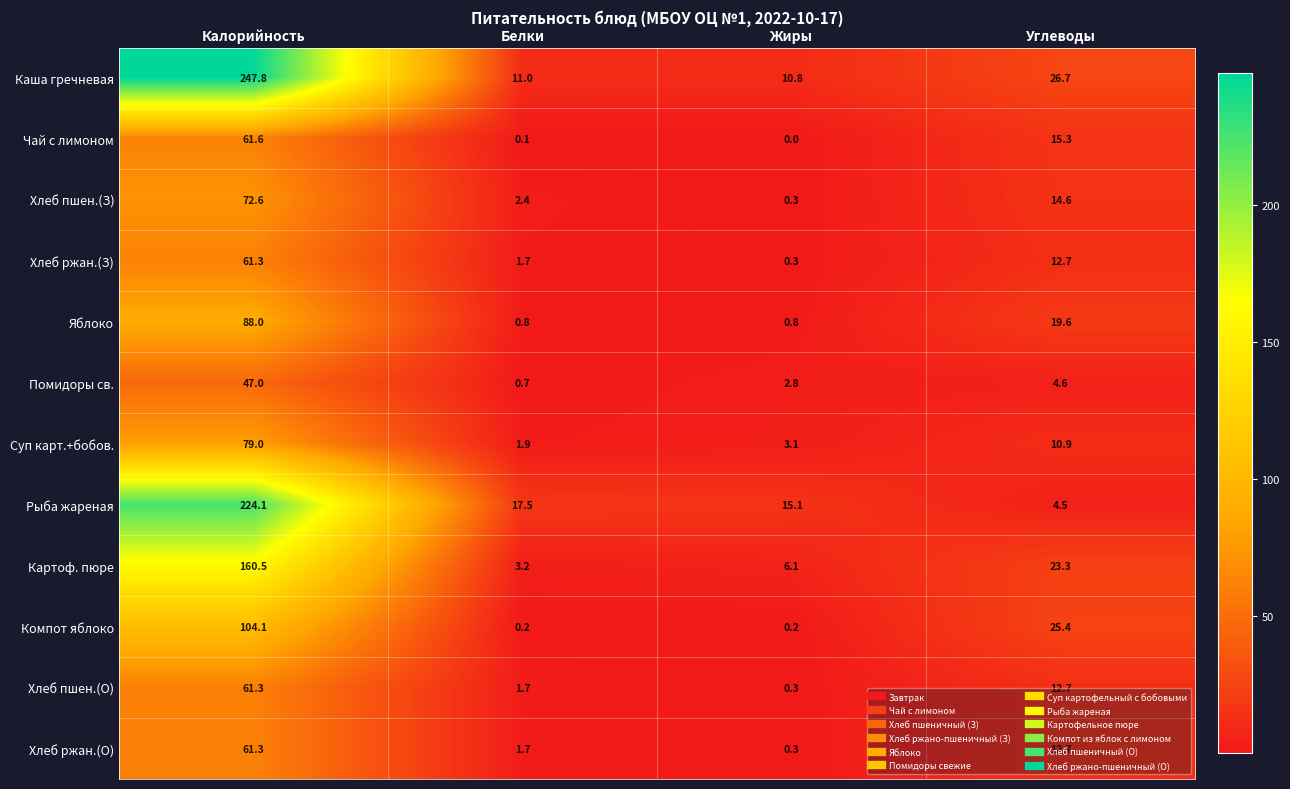

What is the difference between the highest and lowest values at Углеводы?

22.2